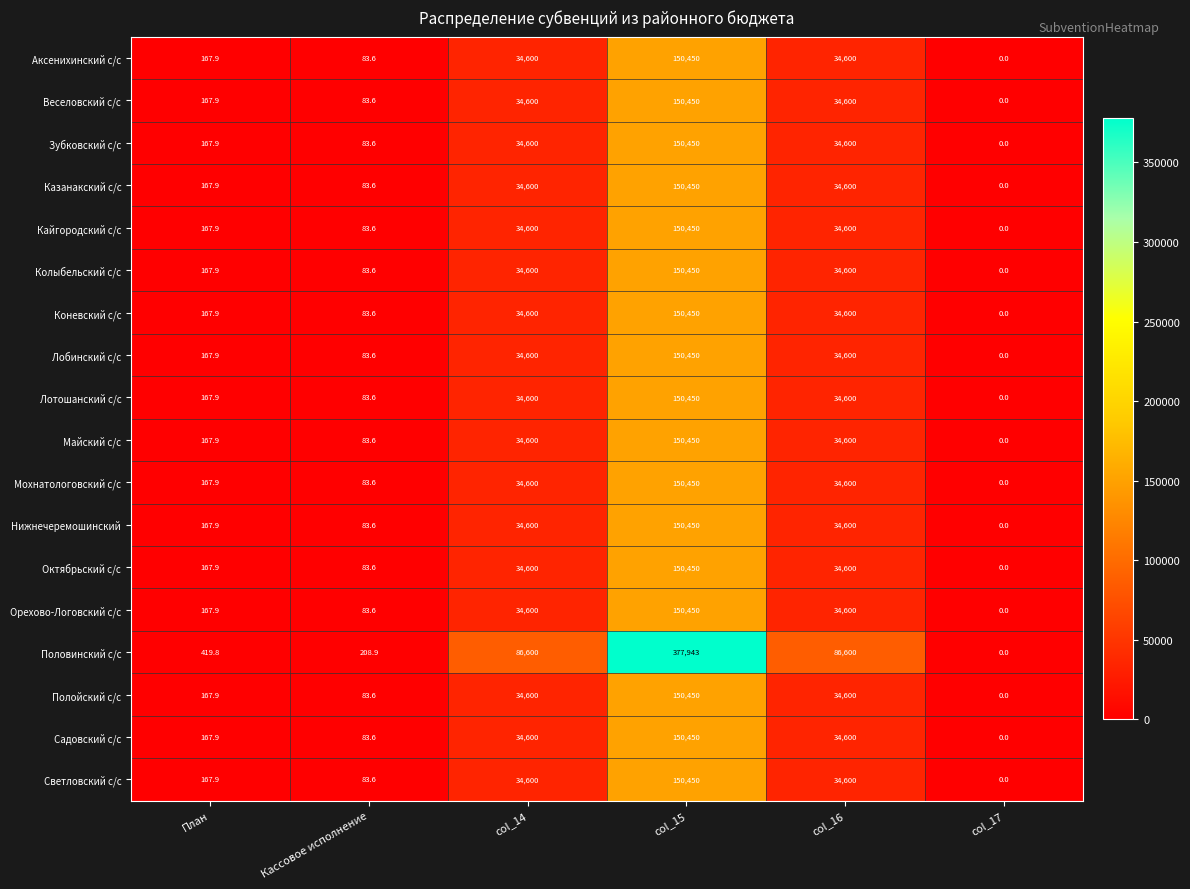

How many distinct data groups are displayed?

18